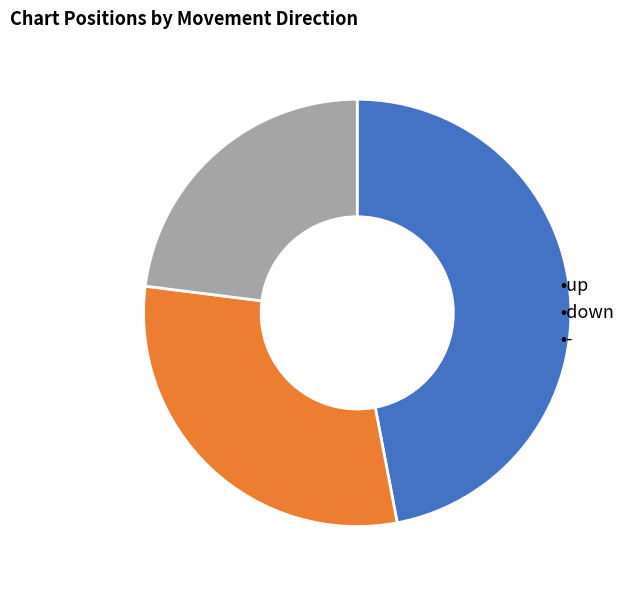

Rank the categories by value from highest to lowest.

•up, •down, •-